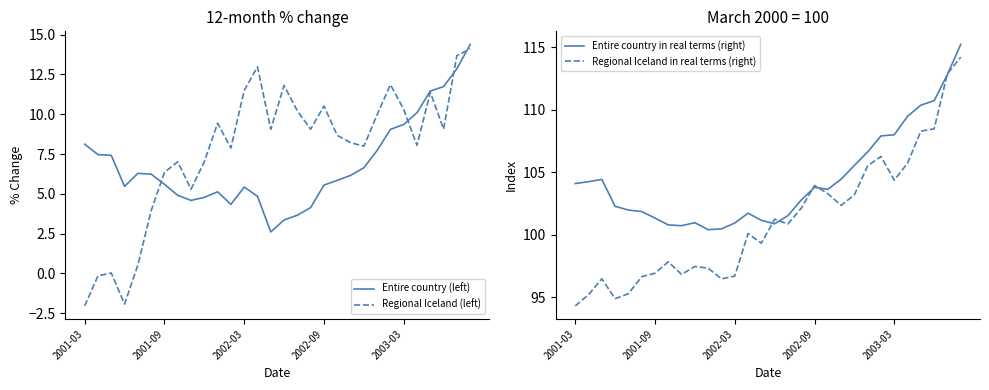

Is it true that Entire country (left) equals 8.9 at 2002-09?

False